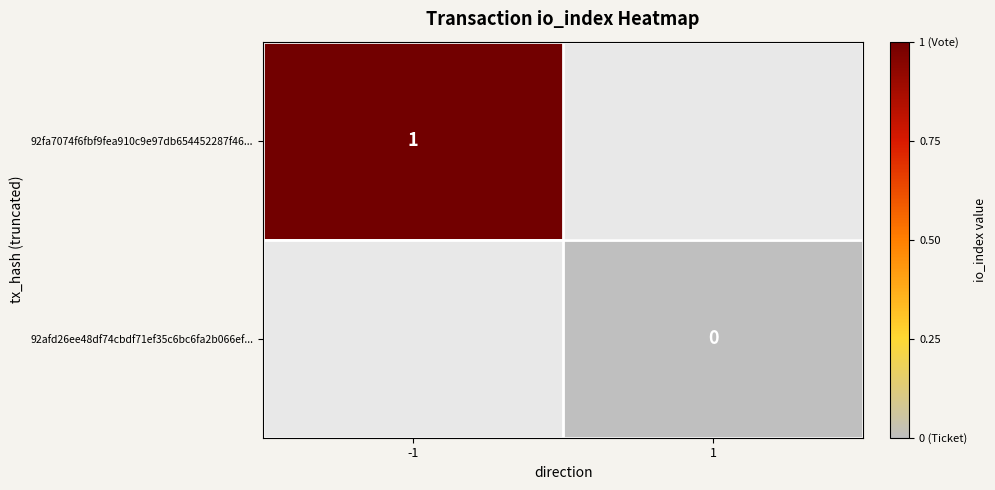

Is the value of 92fa7074f6fbf9fea910c9e97db654452287f46... at -1 greater than the value of 92afd26ee48df74cbdf71ef35c6bc6fa2b066ef... at 1?

Yes